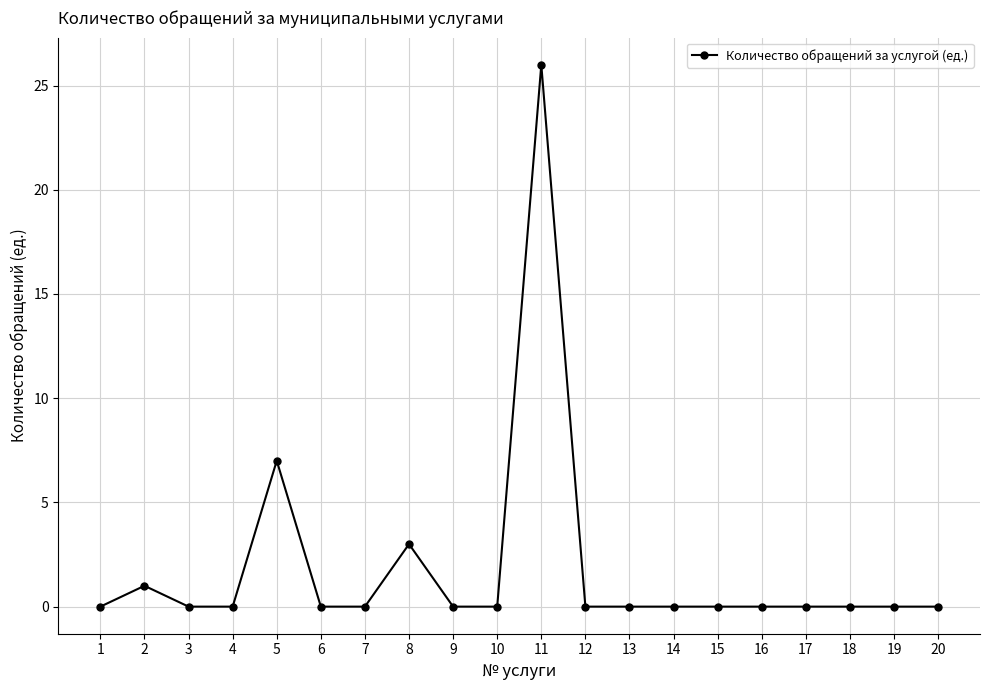

What is the sum of all values?

37